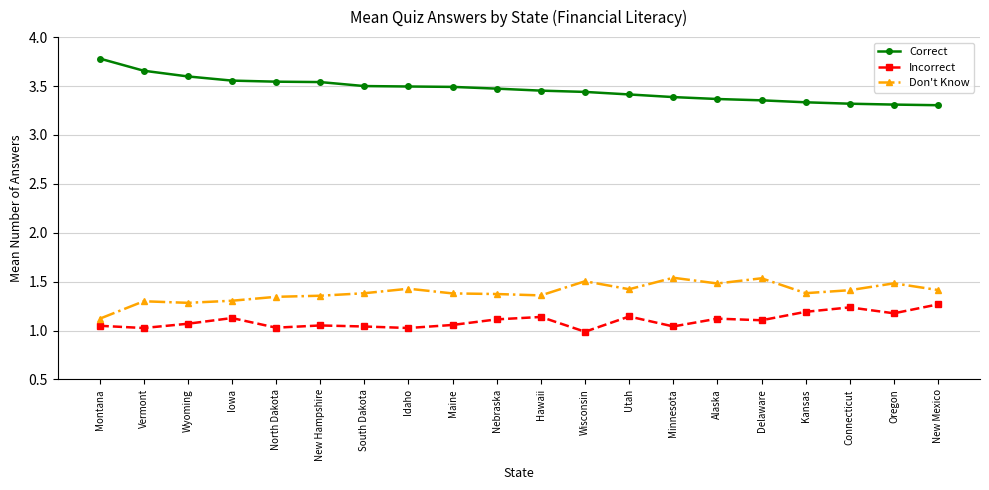

What is the sum of all Don't Know values?

27.8